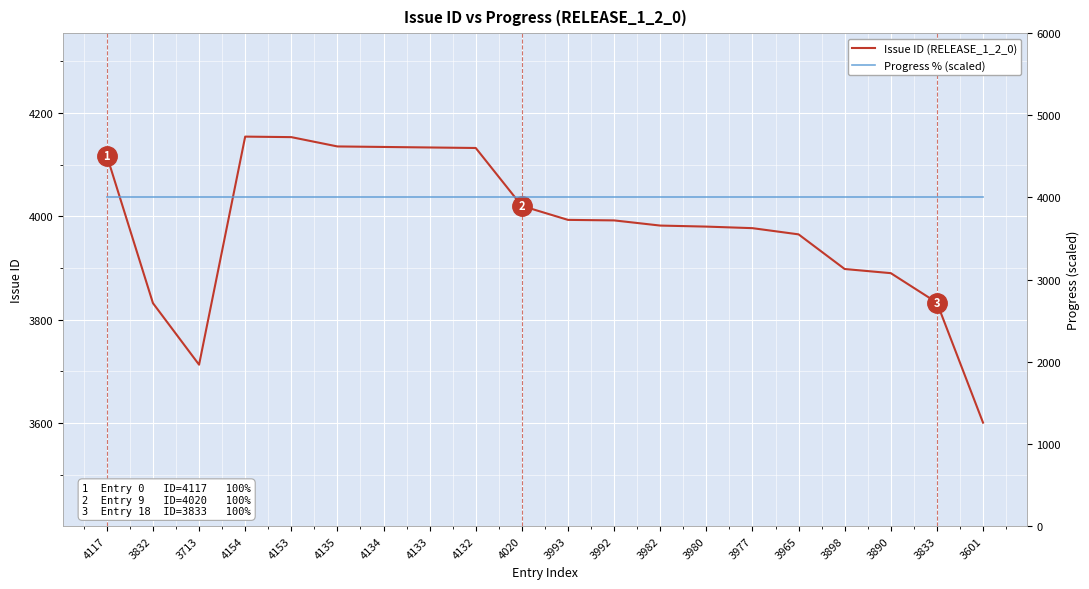

Which series ends up on top after the final intersection of Progress % (scaled) and Issue ID (RELEASE_1_2_0)?

Progress % (scaled)